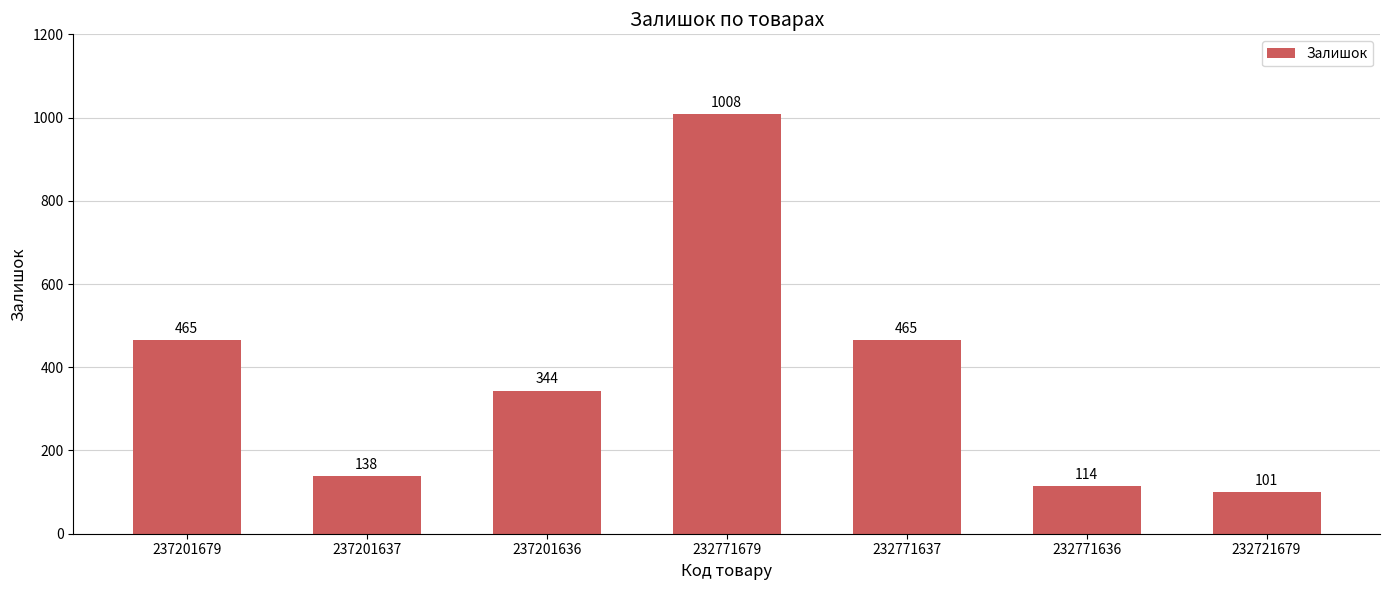

What is the average value?

376